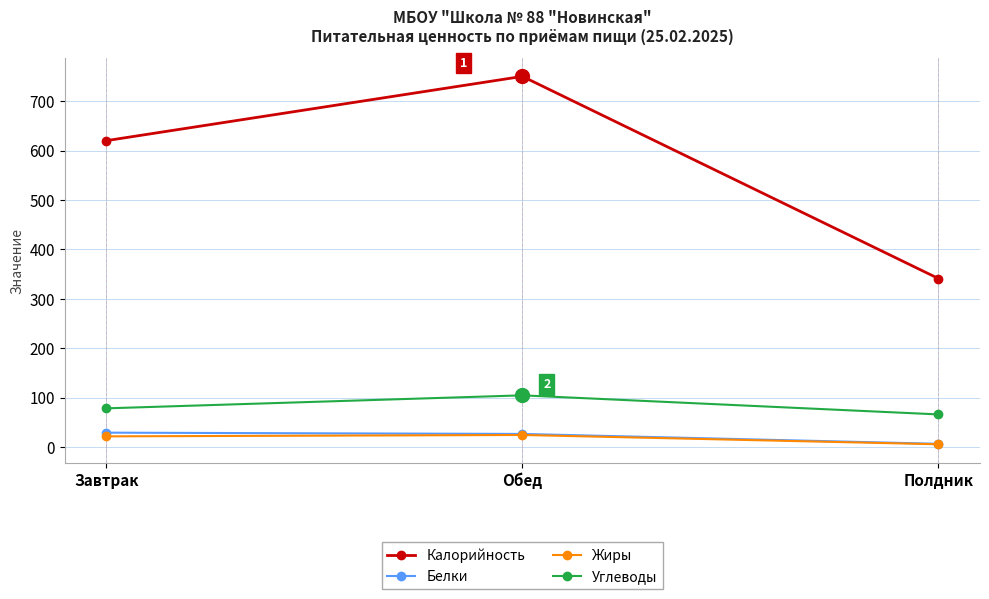

What is the total value across all series at Завтрак?

749.0